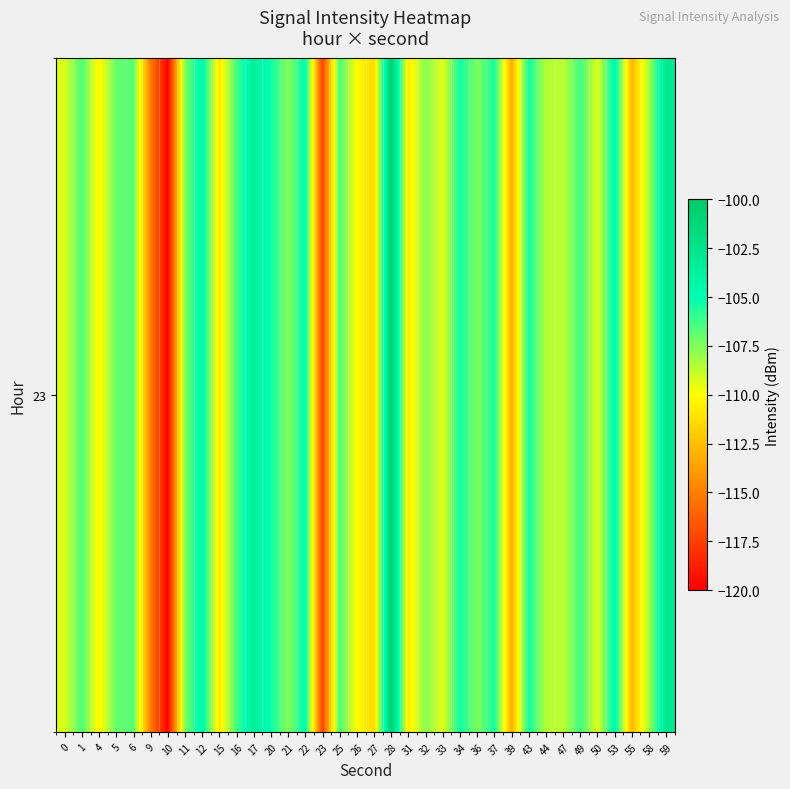

What is the sum of all values?

-3896.2